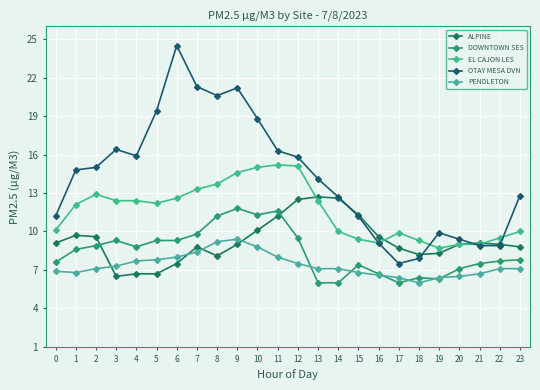

Which series has the largest total across all categories?

OTAY MESA DVN